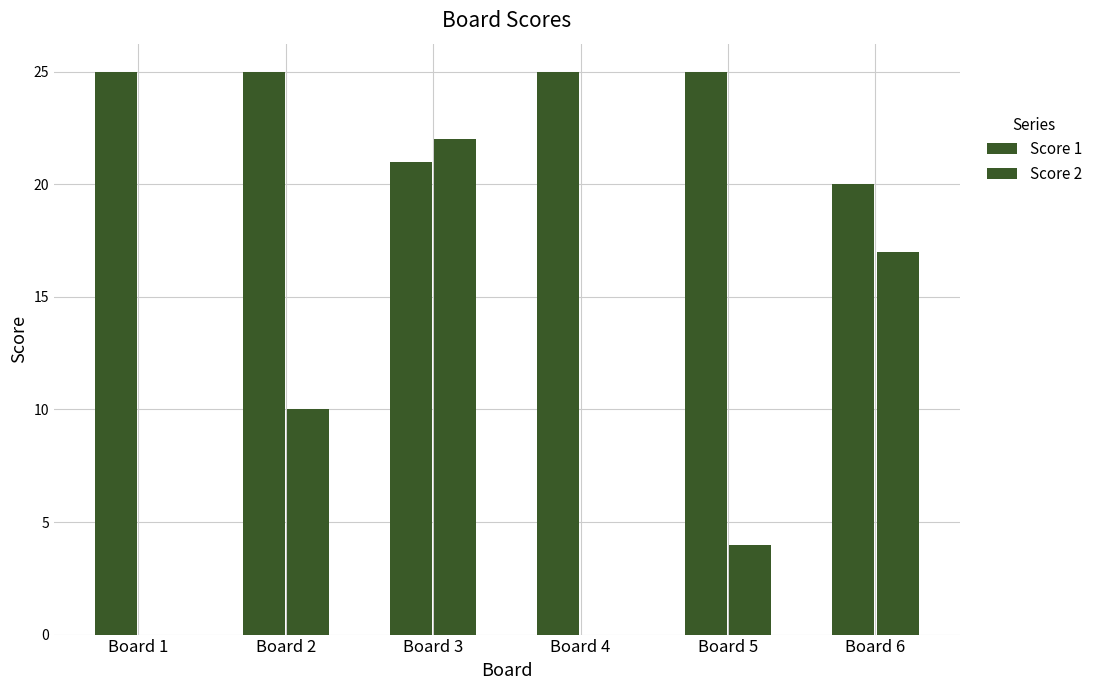

Reading left to right, what are all the values shown in this chart?

Score 1: 25	25	21	25	25	20
Score 2: 0	10	22	0	4	17